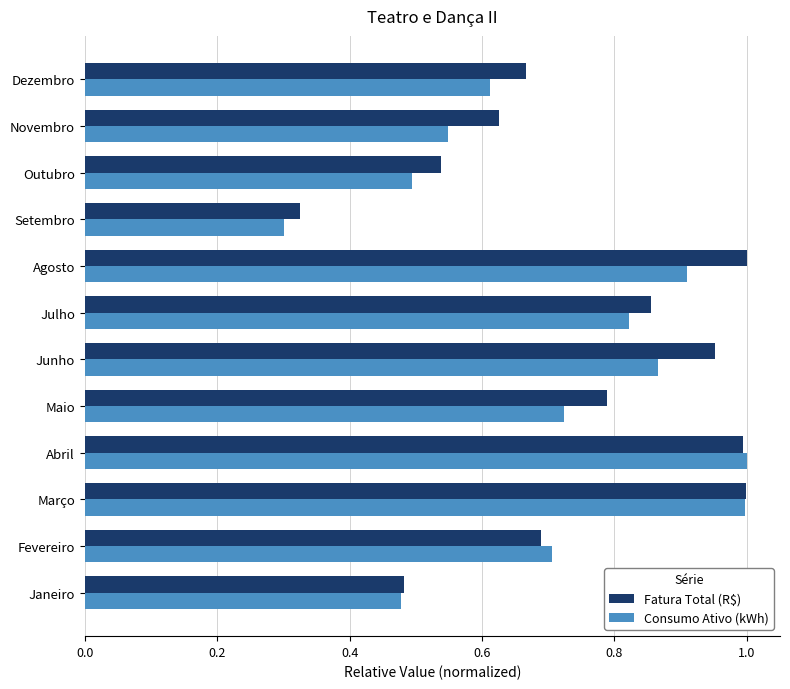

Which series has the largest range (max minus min)?

Consumo Ativo (kWh)